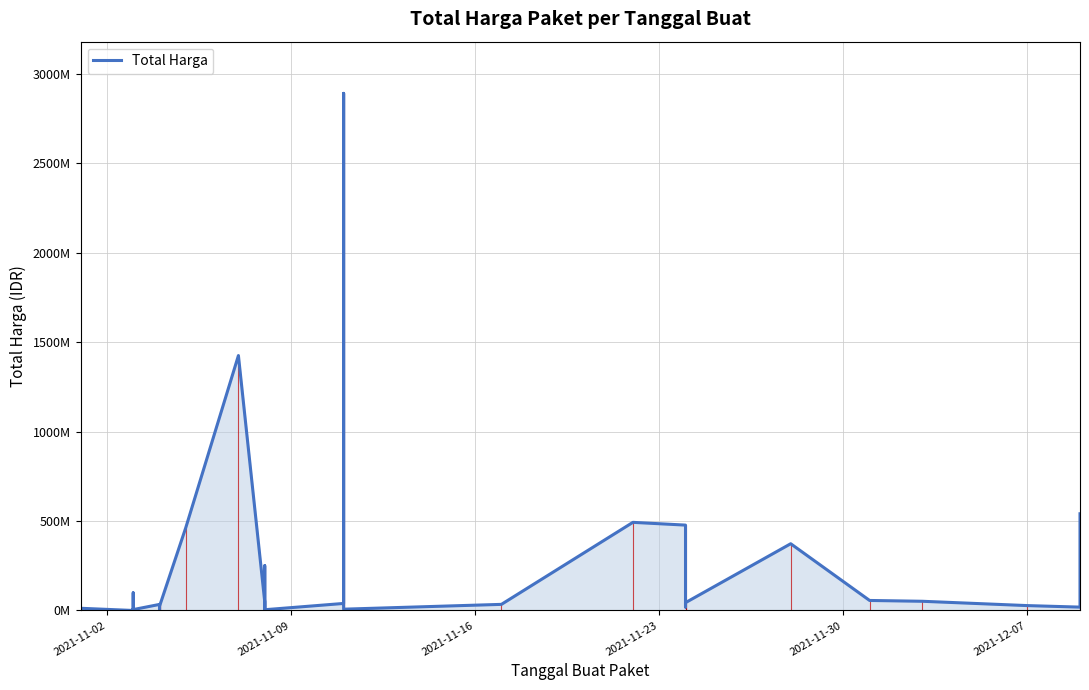

What is the sum of all values?

7518497085